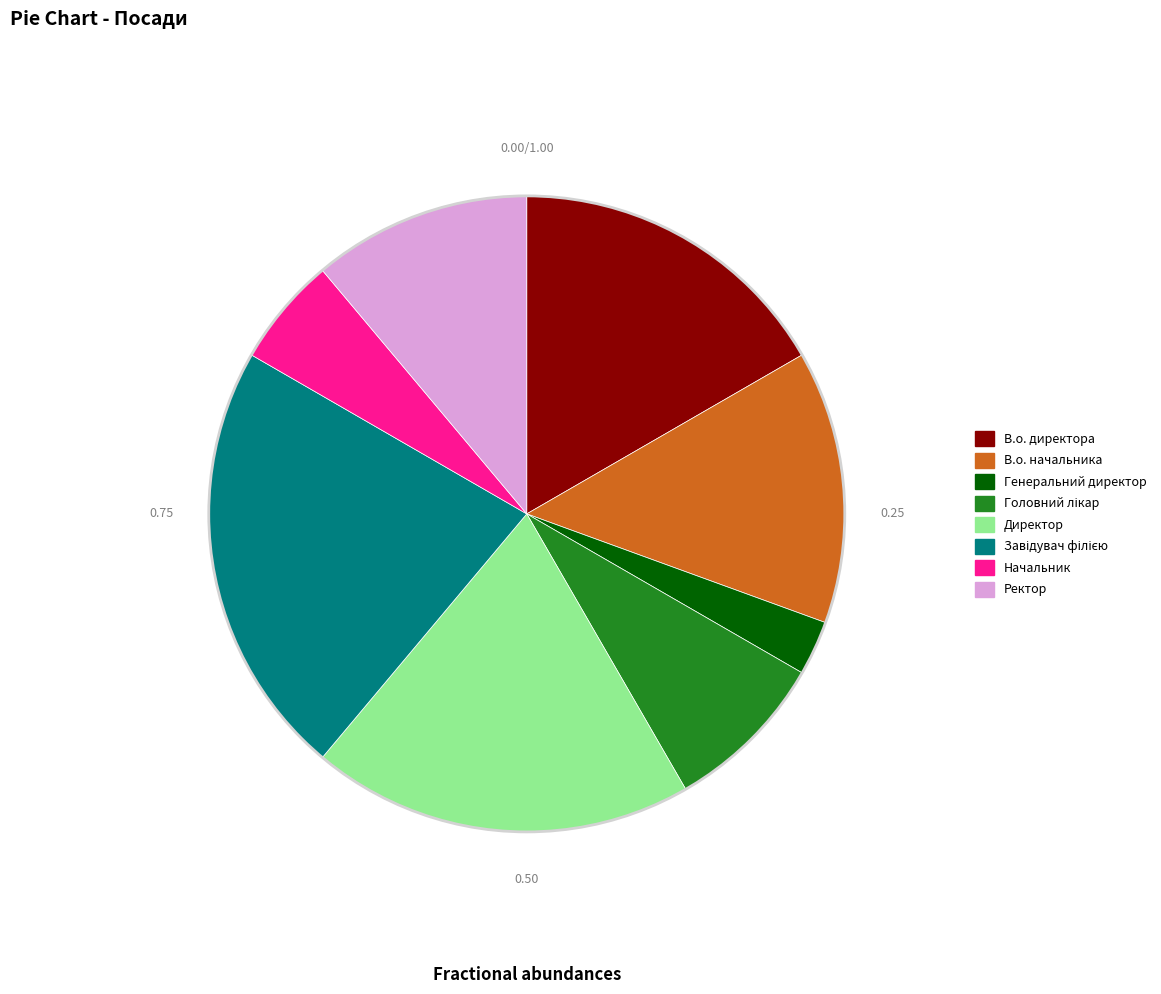

Which category has the smallest portion of the pie?

Генеральний директор